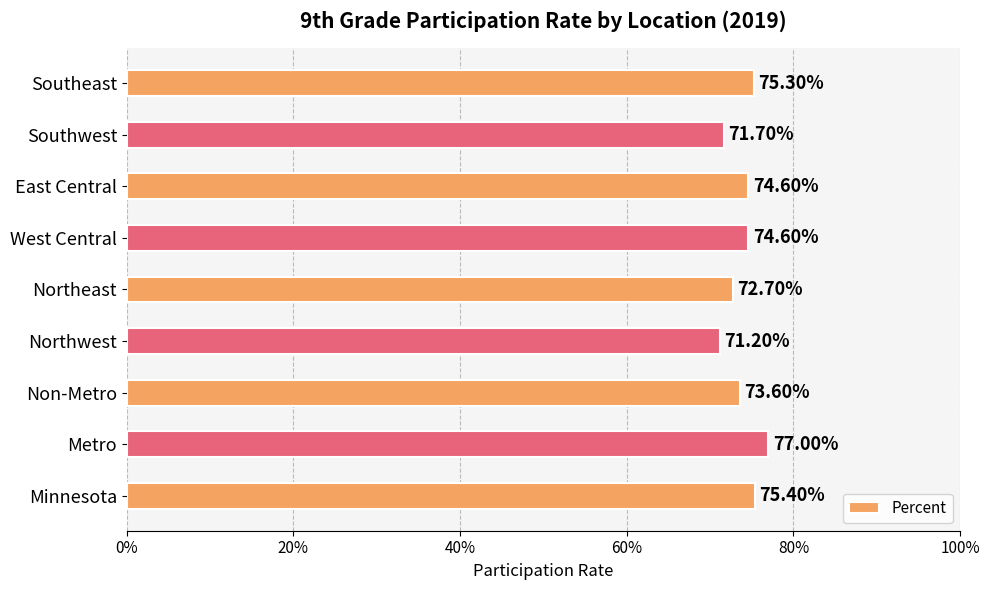

Does the chart contain stacked bars?

No